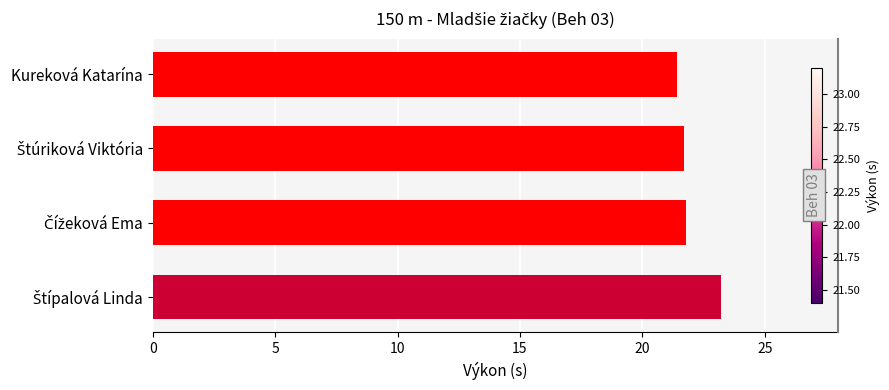

Does the chart contain any negative values?

No